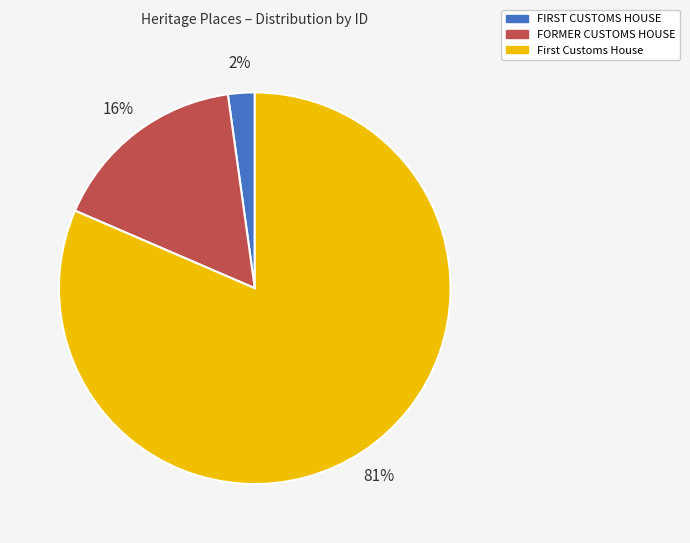

Which slice is the smallest?

FIRST CUSTOMS HOUSE